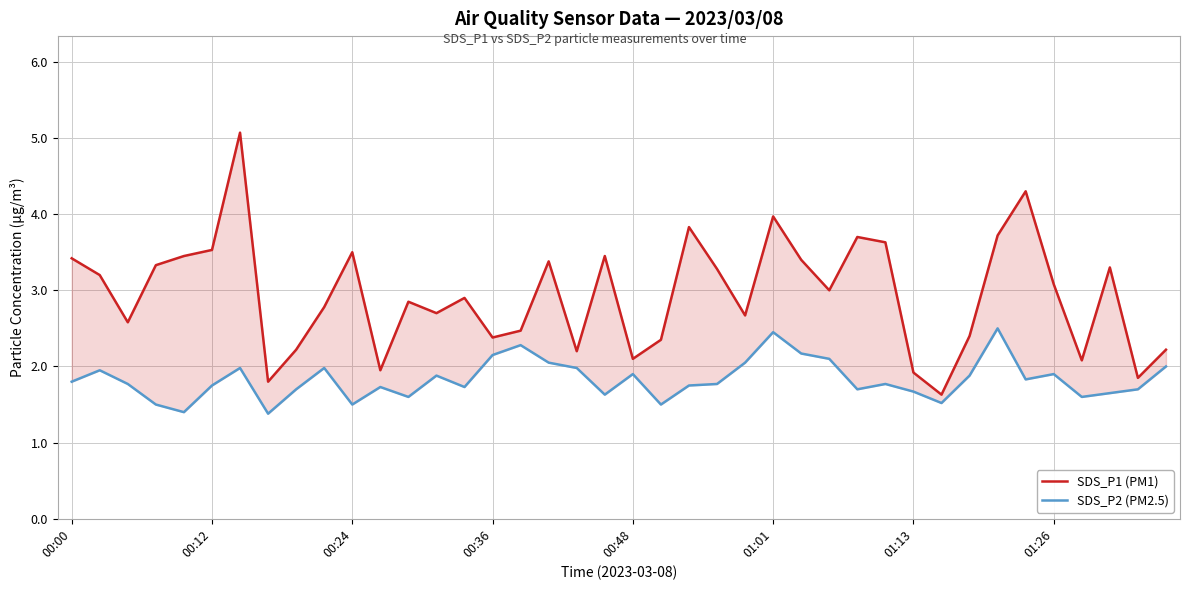

In SDS_P1 (PM1), how many points are lower than both neighbors (excluding endpoints)?

12